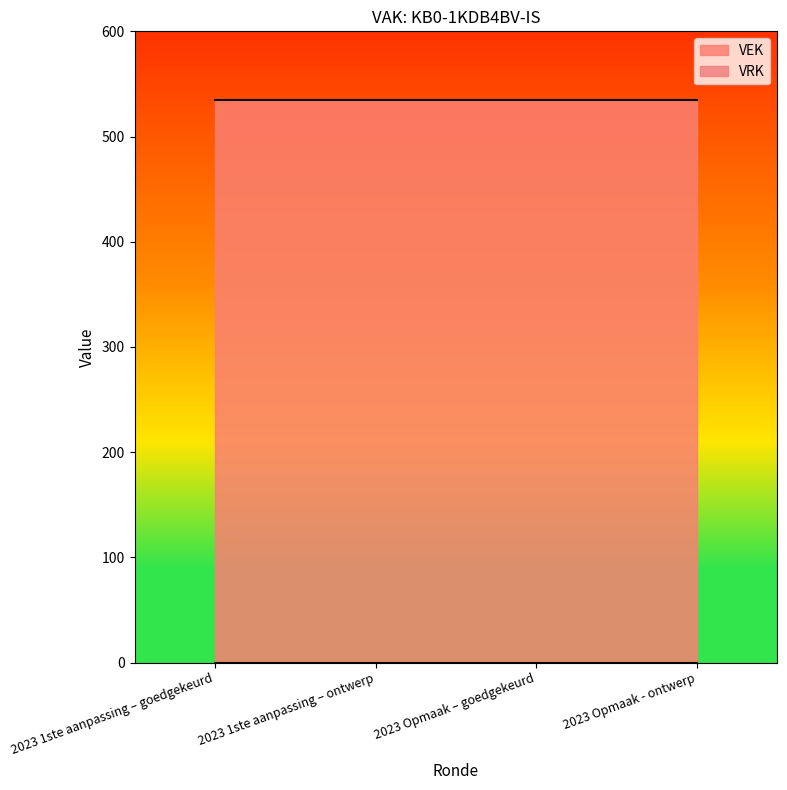

Which category has the highest value in the VEK series?

2023 1ste aanpassing – goedgekeurd